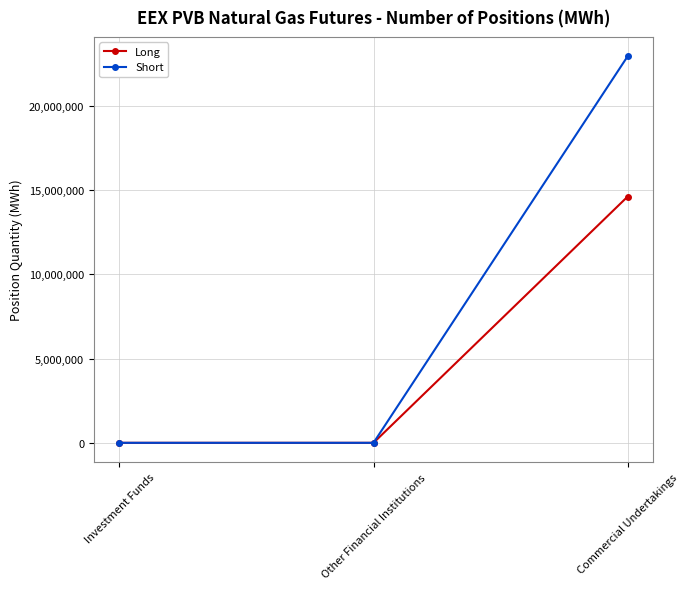

Count the number of data series in this chart.

2